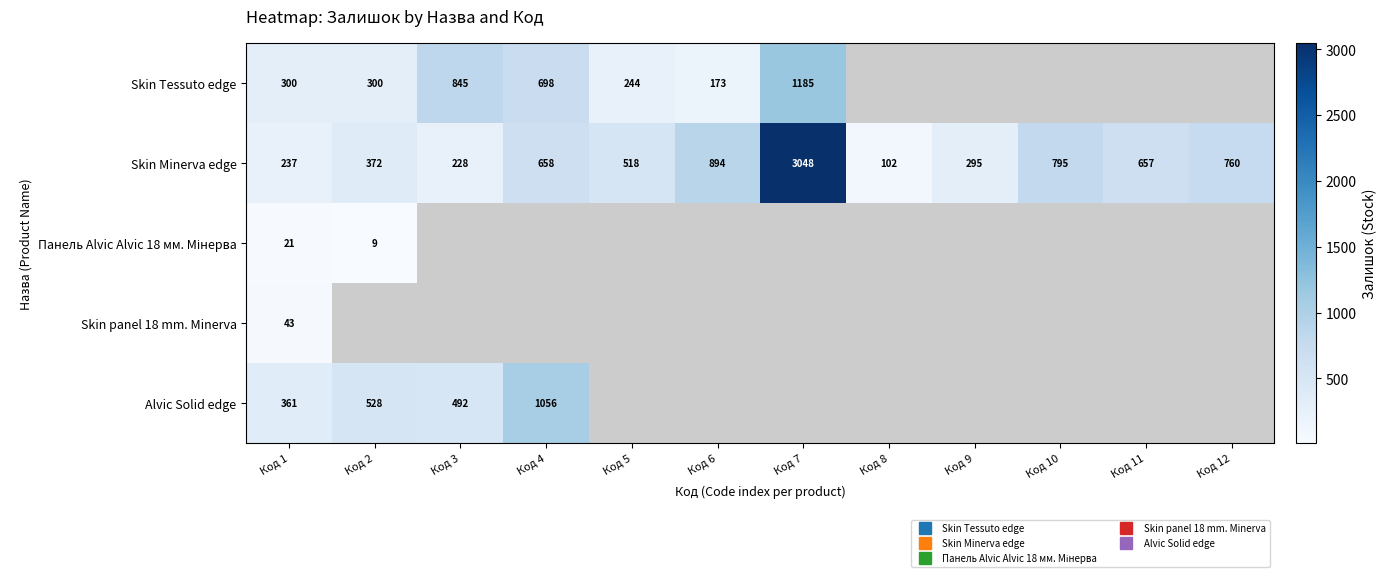

How many values in the Skin Minerva edge series exceed 657?

5